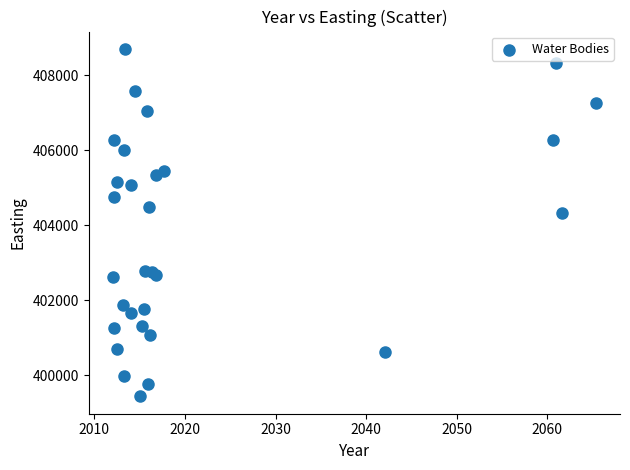

What Y value in the scatter plot is closest to 404067?

404335.3